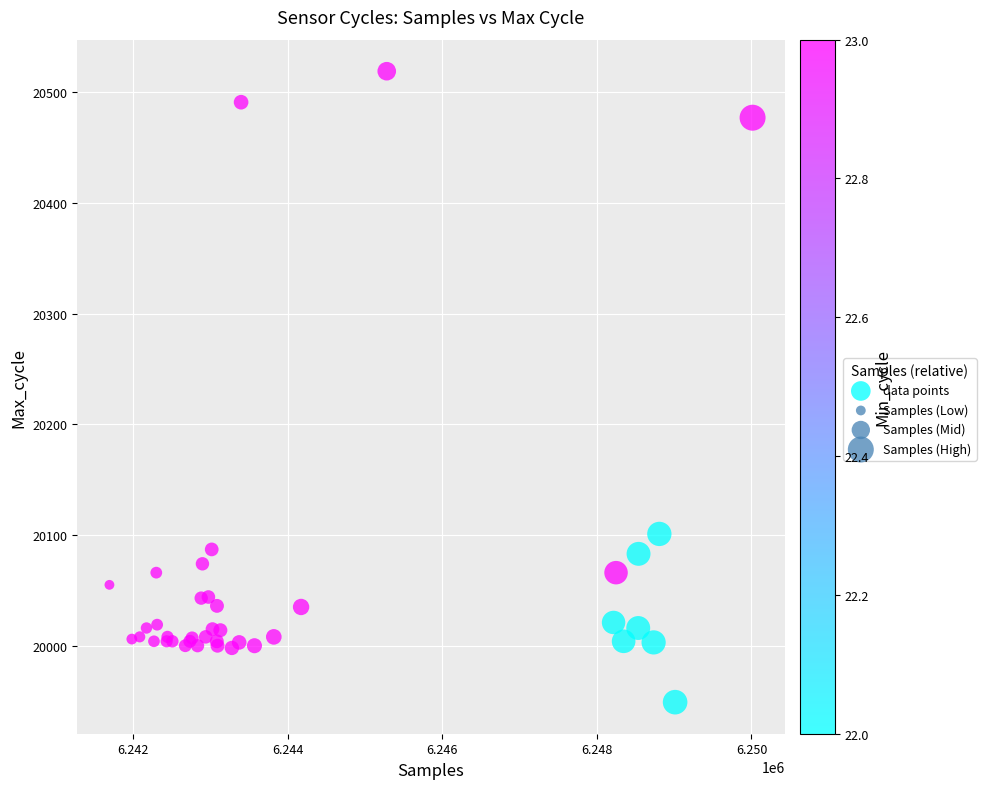

What Y value in the scatter plot is closest to 20234?

20101